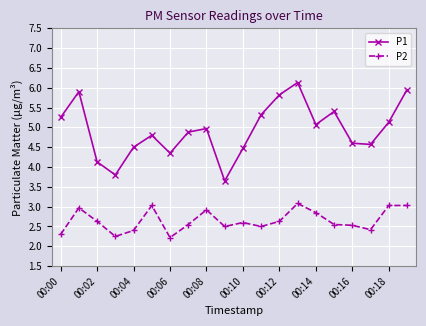

Which series has the widest spread of values?

P1